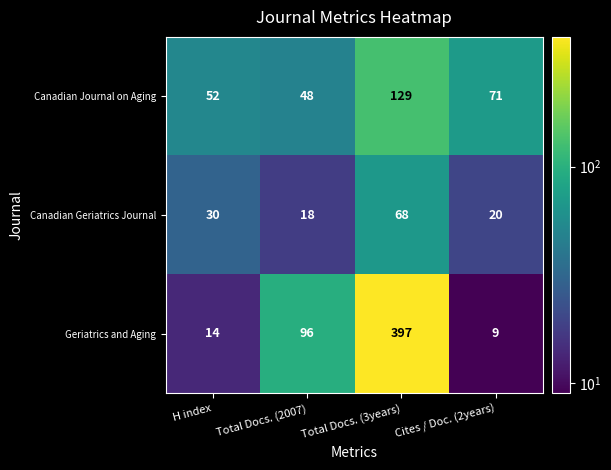

Reading left to right, list all the values displayed in this chart.

Canadian Journal on Aging: H index=52	Total Docs. (2007)=48	Total Docs. (3years)=129	Cites / Doc. (2years)=71
Canadian Geriatrics Journal: H index=30	Total Docs. (2007)=18	Total Docs. (3years)=68	Cites / Doc. (2years)=20
Geriatrics and Aging: H index=14	Total Docs. (2007)=96	Total Docs. (3years)=397	Cites / Doc. (2years)=9